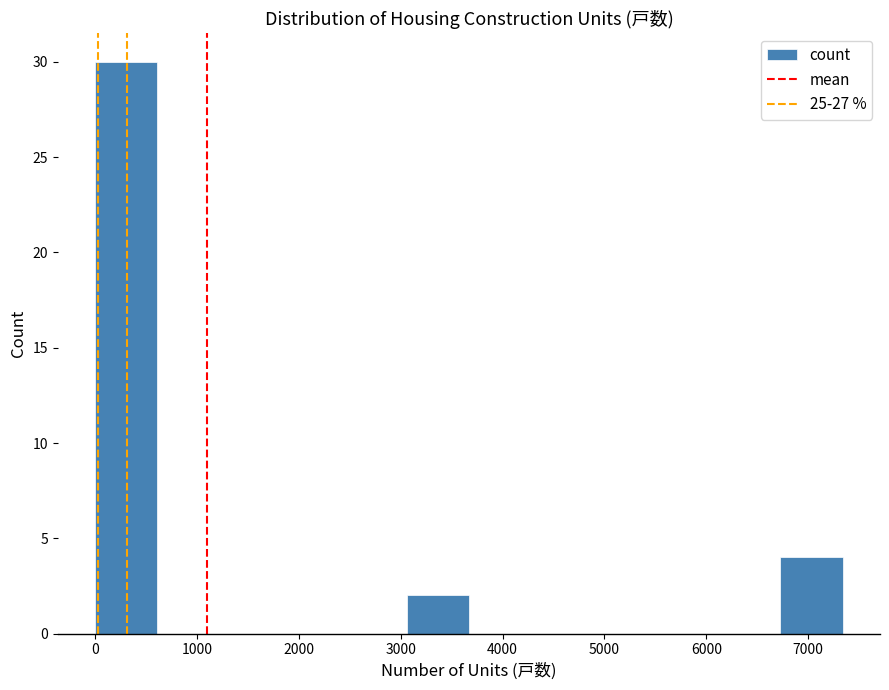

How tall is the bar that spans 6700 to 7300 on the x-axis? Neither the bar edges nor the heights are printed on the chart, so give them approximately, as read against the axes.

4